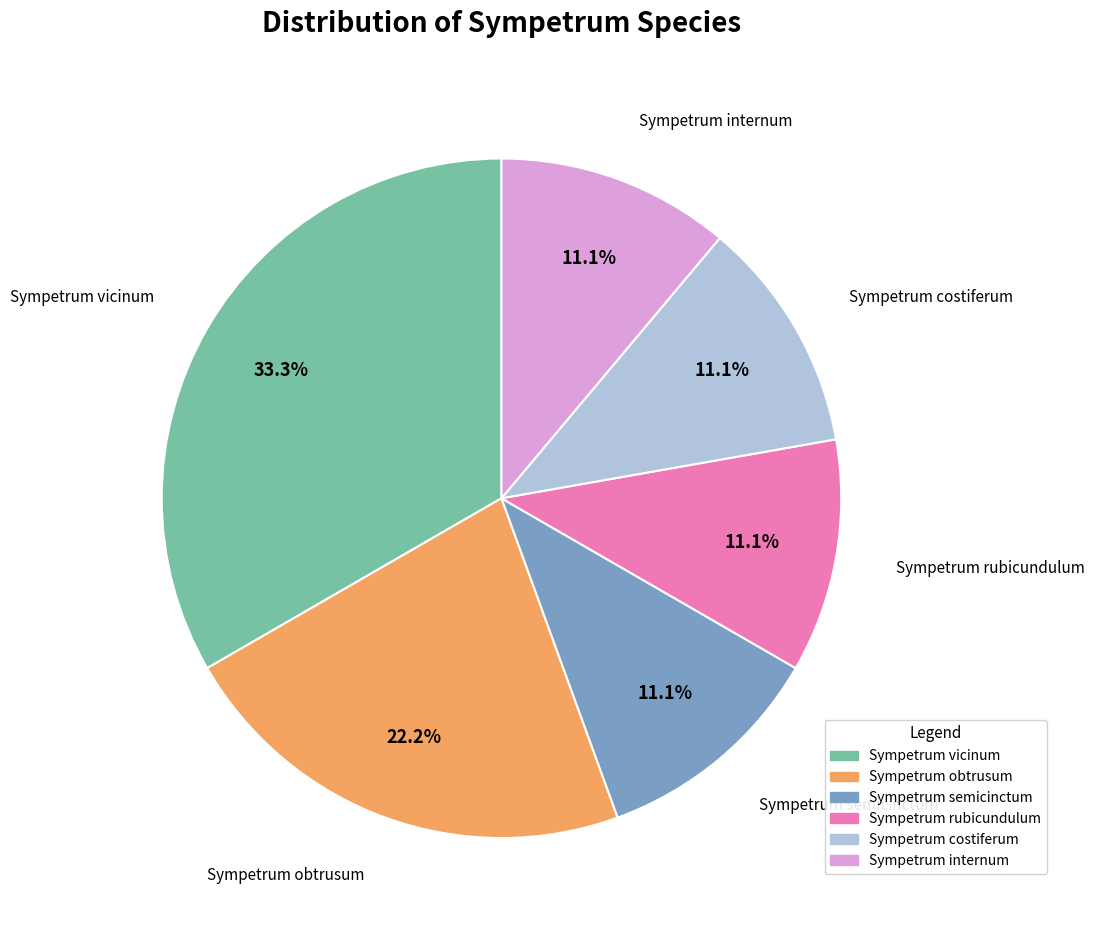

Is there a majority slice in this chart?

No